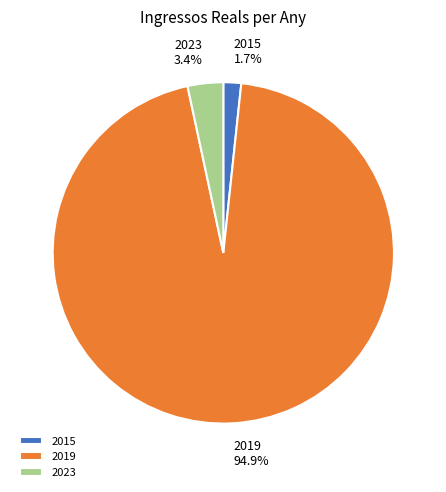

What is the ratio of the value at 2023 to the value at 2015?

2.0